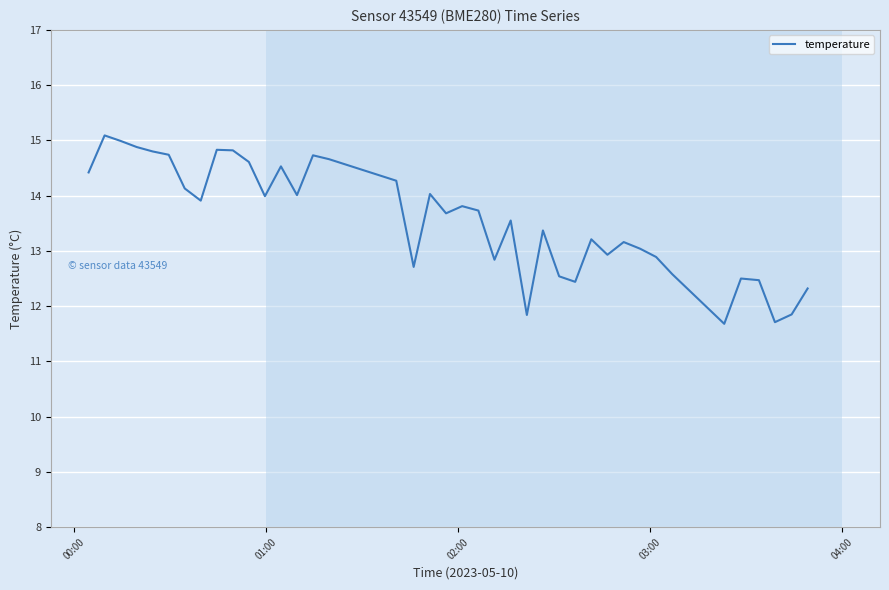

What is the difference between the maximum and minimum values?

3.4